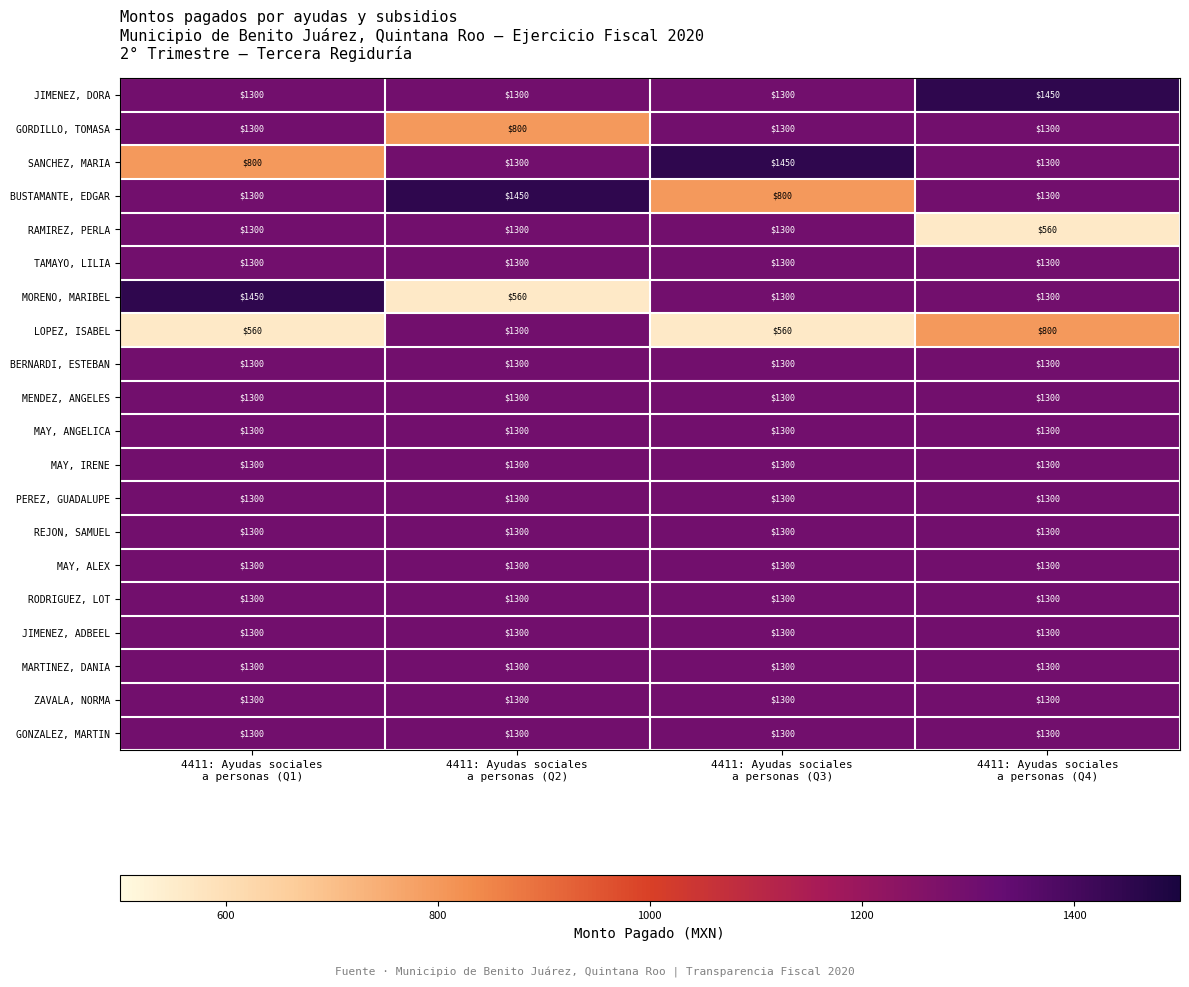

What is the difference between the highest and lowest values at 4411: Ayudas sociales
a personas (Q2)?

890